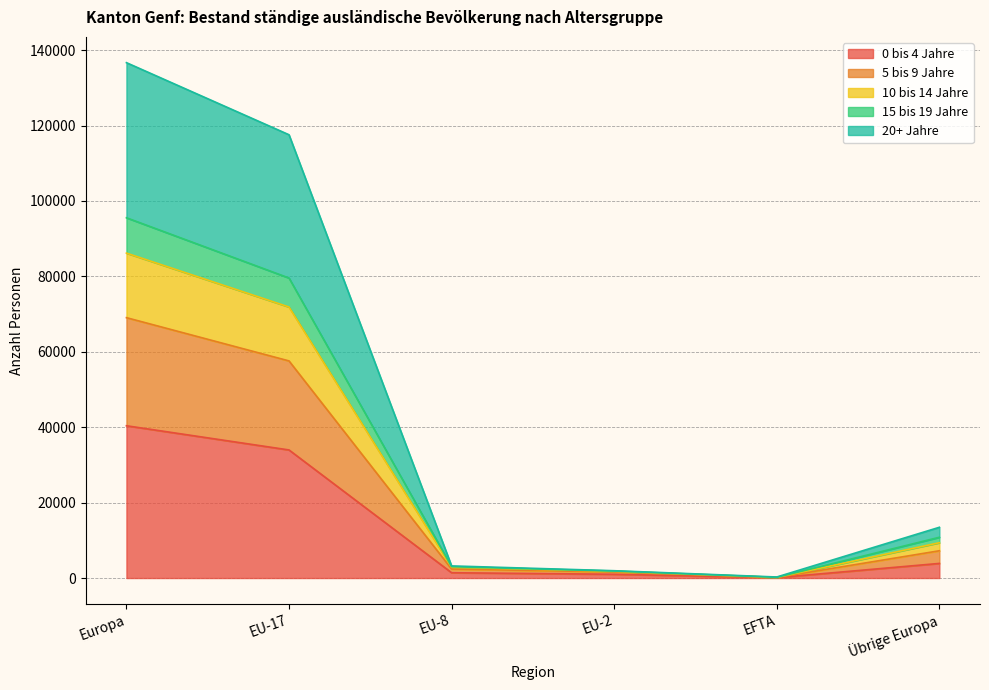

True or false: 5 bis 9 Jahre and 10 bis 14 Jahre cross at least once.

False